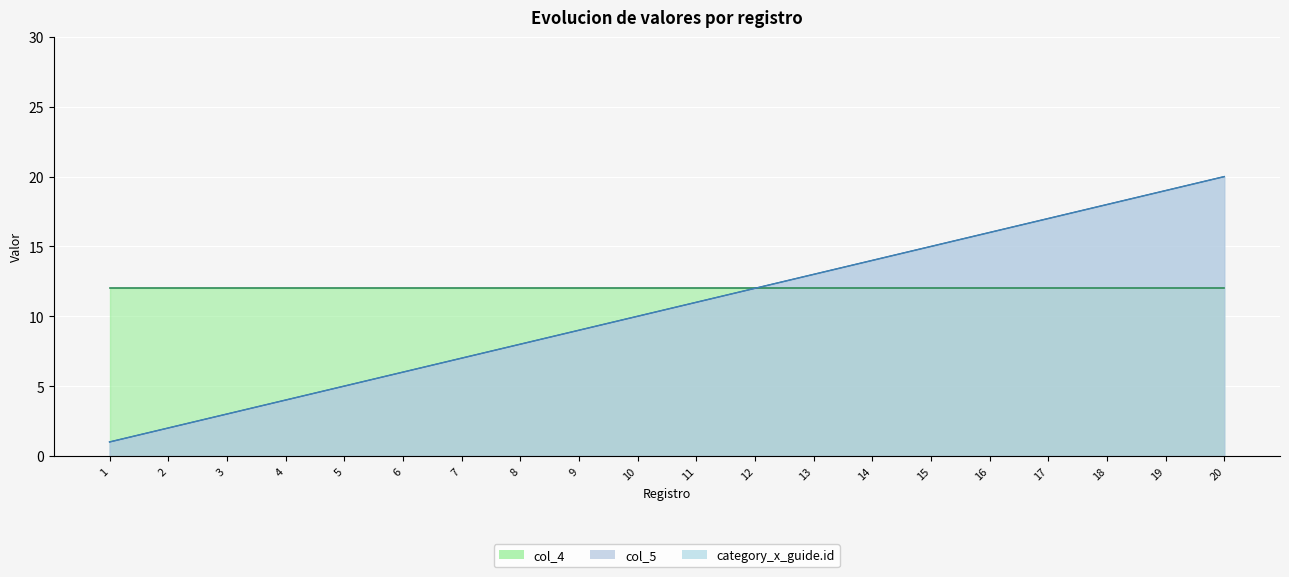

Is it true that col_5 equals 8 at 18?

False